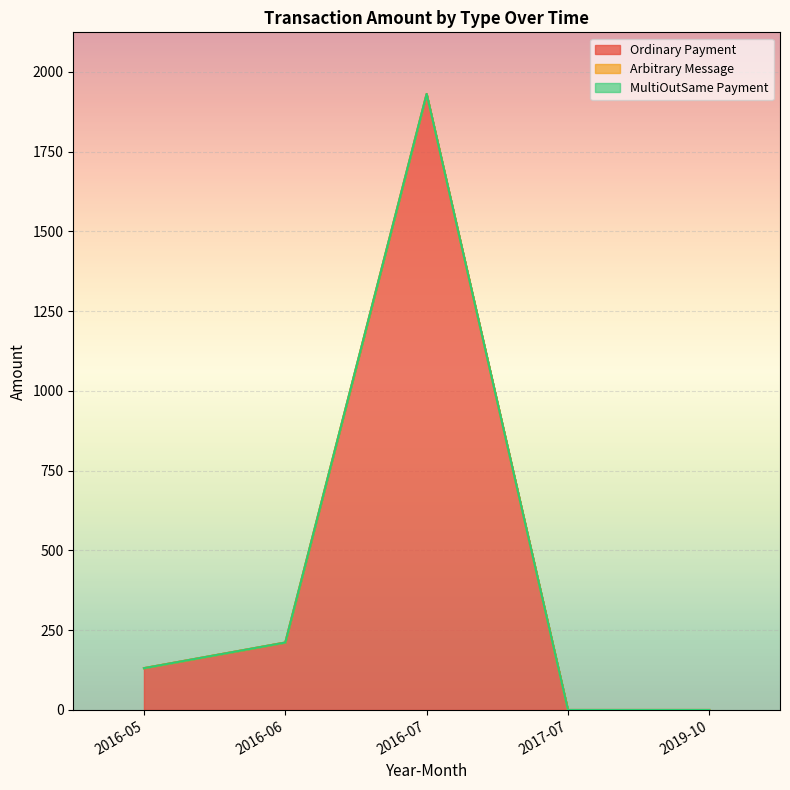

Which series has the widest spread of values?

Ordinary Payment